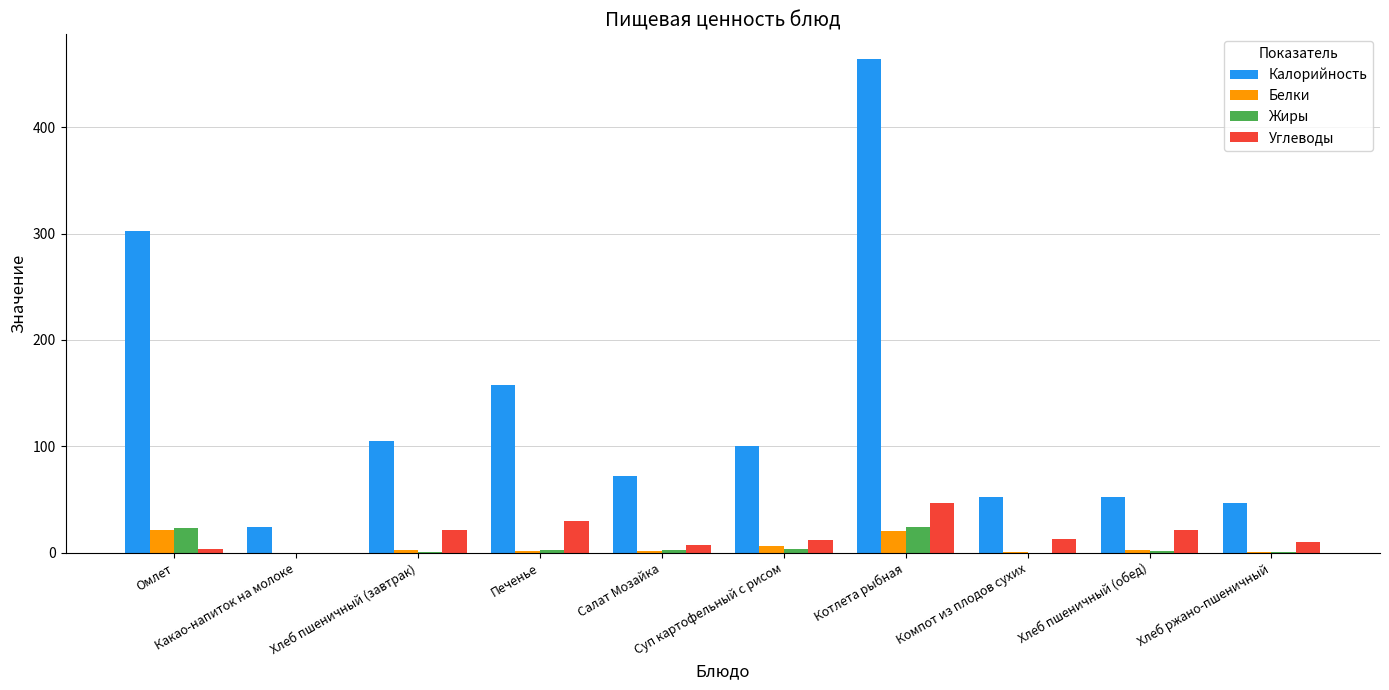

Which series has the largest total across all categories?

Калорийность